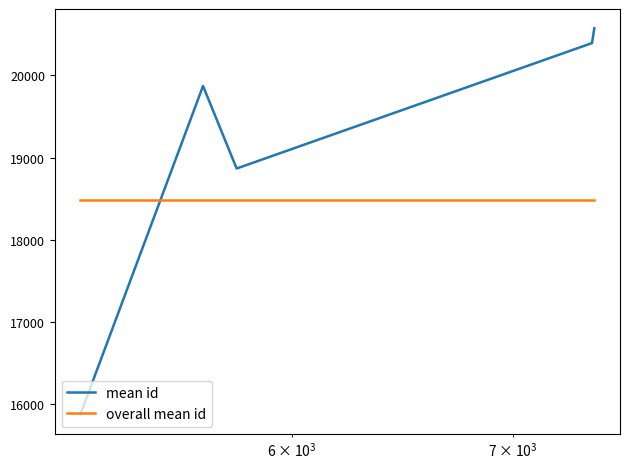

What is the smallest value displayed?

15874.7